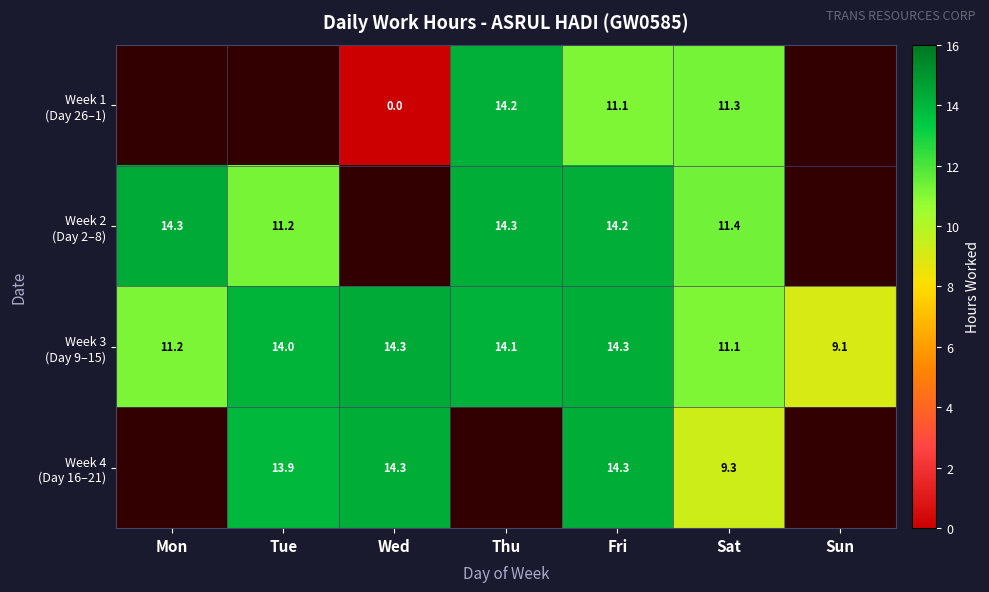

What is the spread (max minus min) of values at Fri?

3.2